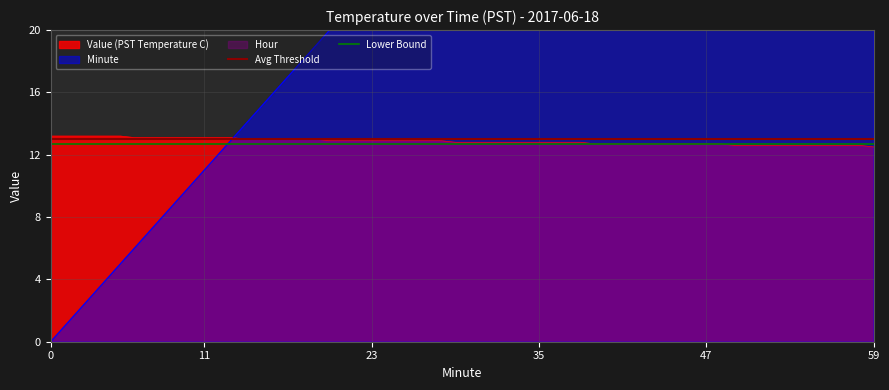

What is the lowest value of the Value (PST Temperature C) series?

12.5